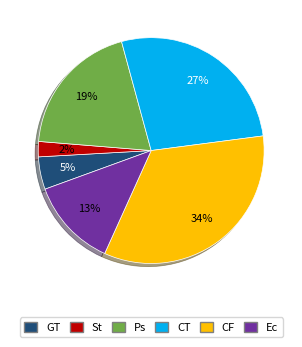

How many slices are in this pie chart?

6